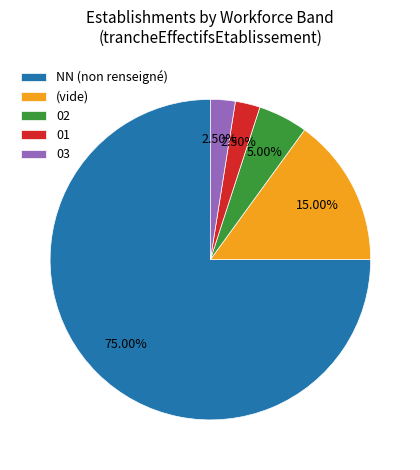

Which has a higher value, 03 or NN (non renseigné)?

NN (non renseigné)